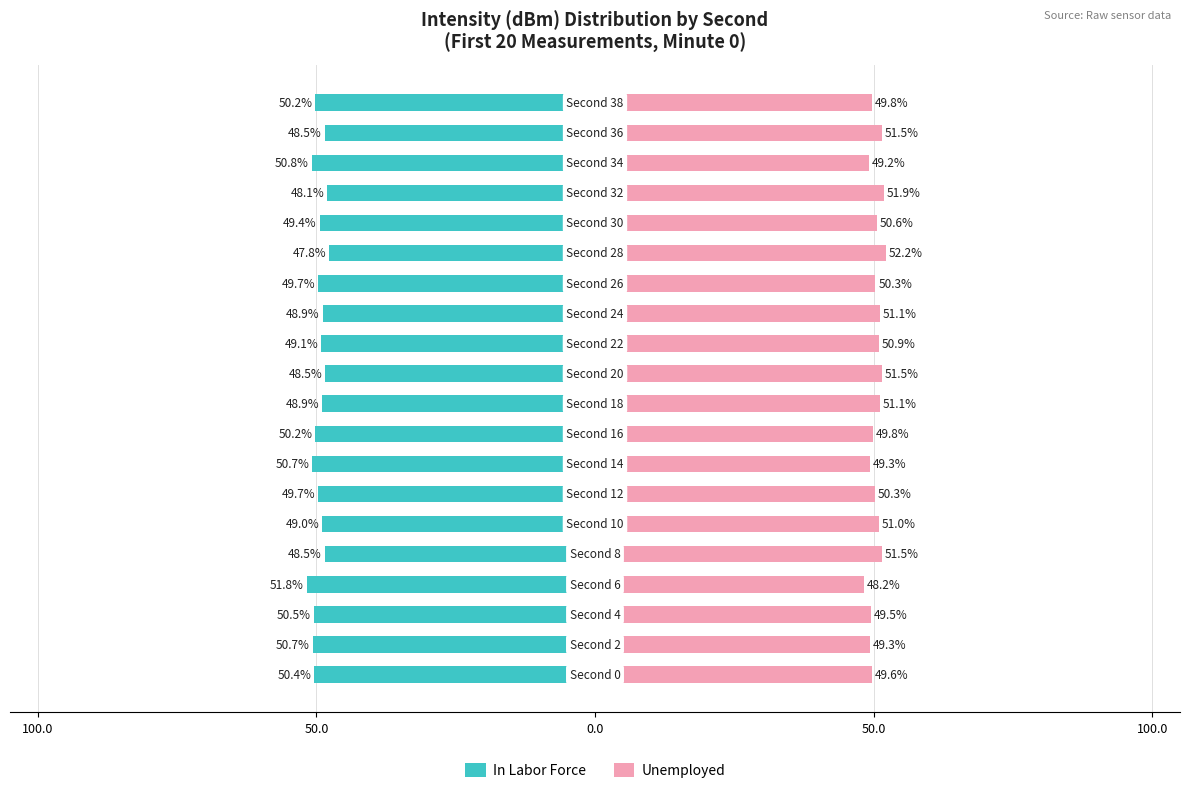

Rank the series by their maximum value, from highest to lowest.

Unemployed, In Labor Force